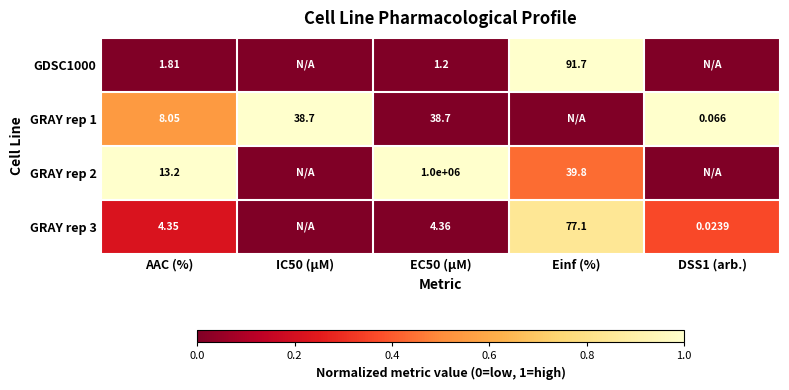

Rank the categories by GRAY rep 3 value from highest to lowest.

Einf (%), DSS1 (arb.), AAC (%), EC50 (µM), IC50 (µM)